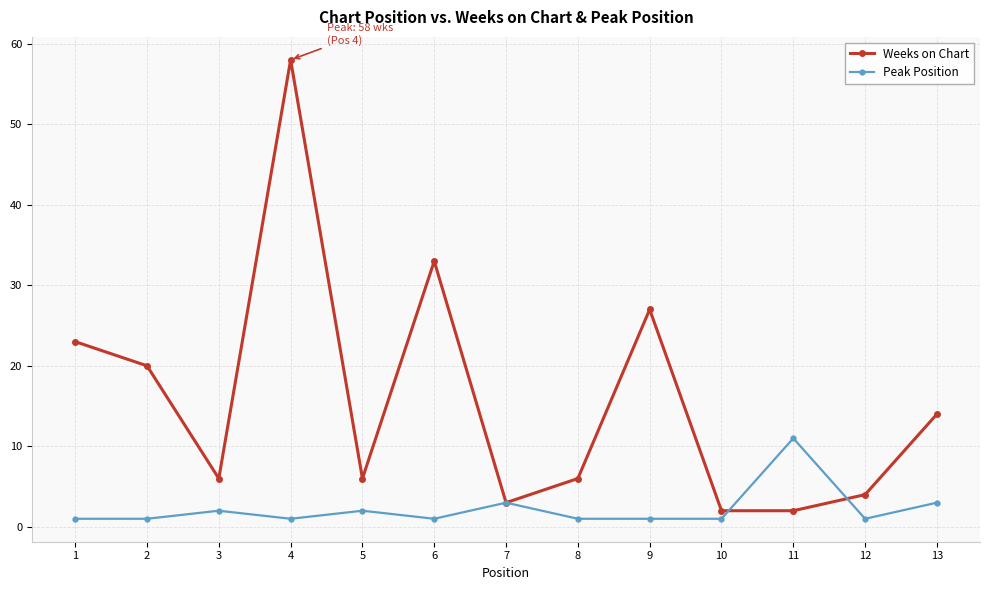

In Weeks on Chart, how many points are higher than both neighbors (excluding endpoints)?

3